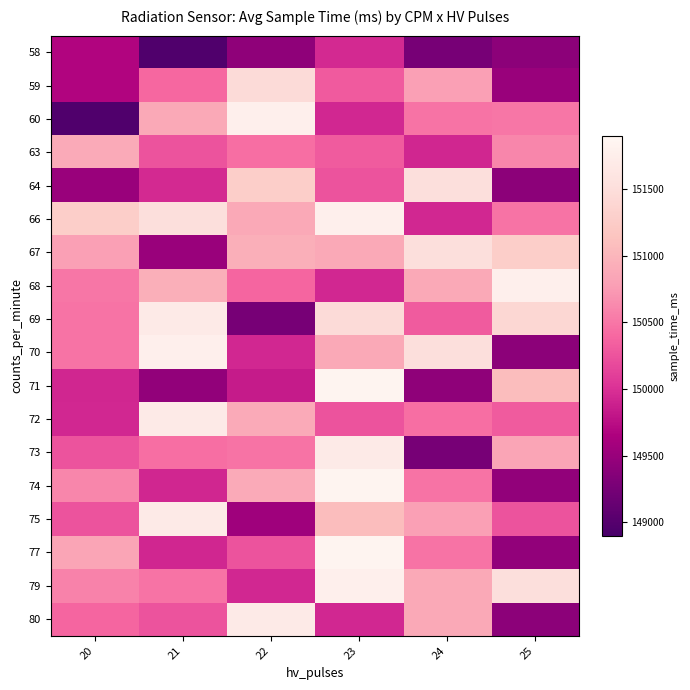

Which series has the largest range (max minus min)?

60